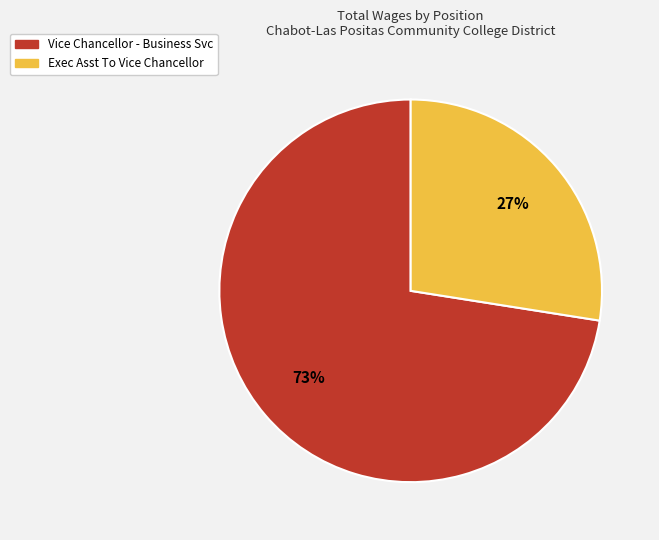

Is the sum of Vice Chancellor - Business Svc and Exec Asst To Vice Chancellor greater than half?

Yes